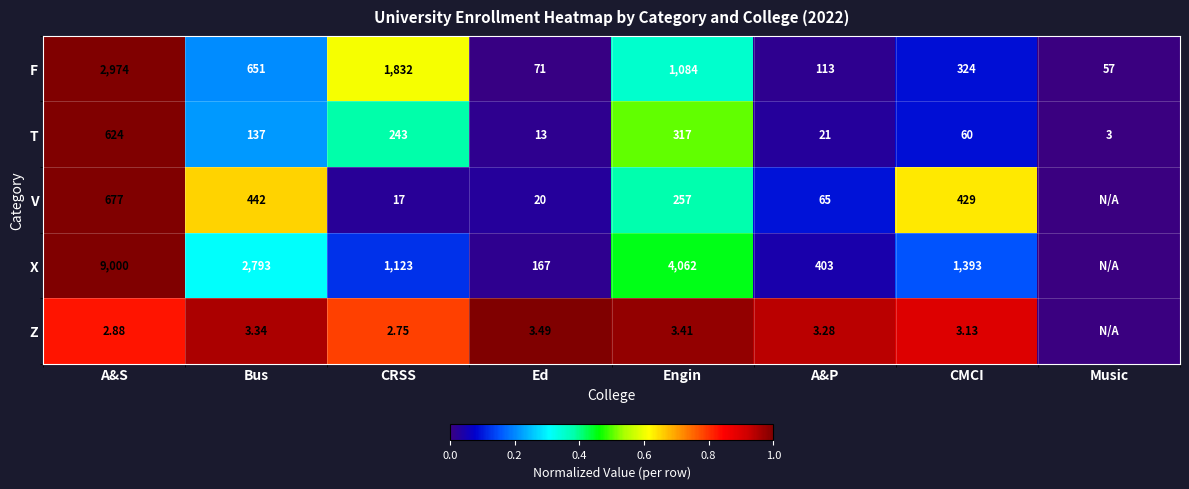

Is the value of V at A&S greater than the value of Z at Ed?

Yes